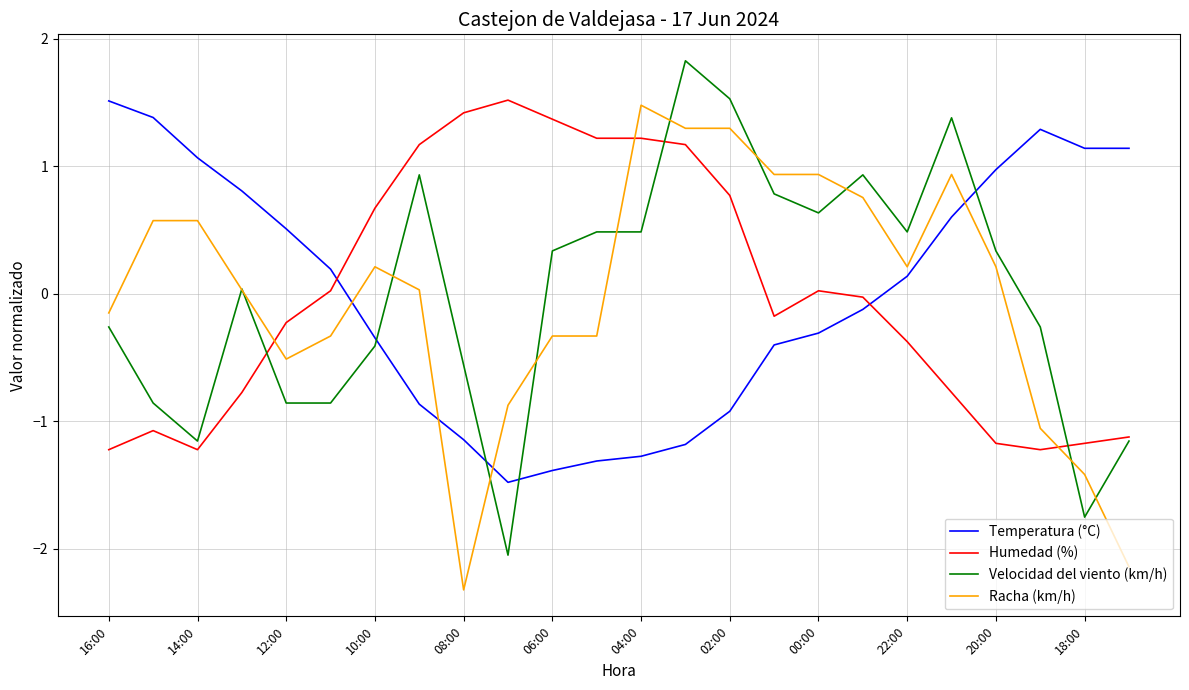

How many lines are shown in the chart?

4